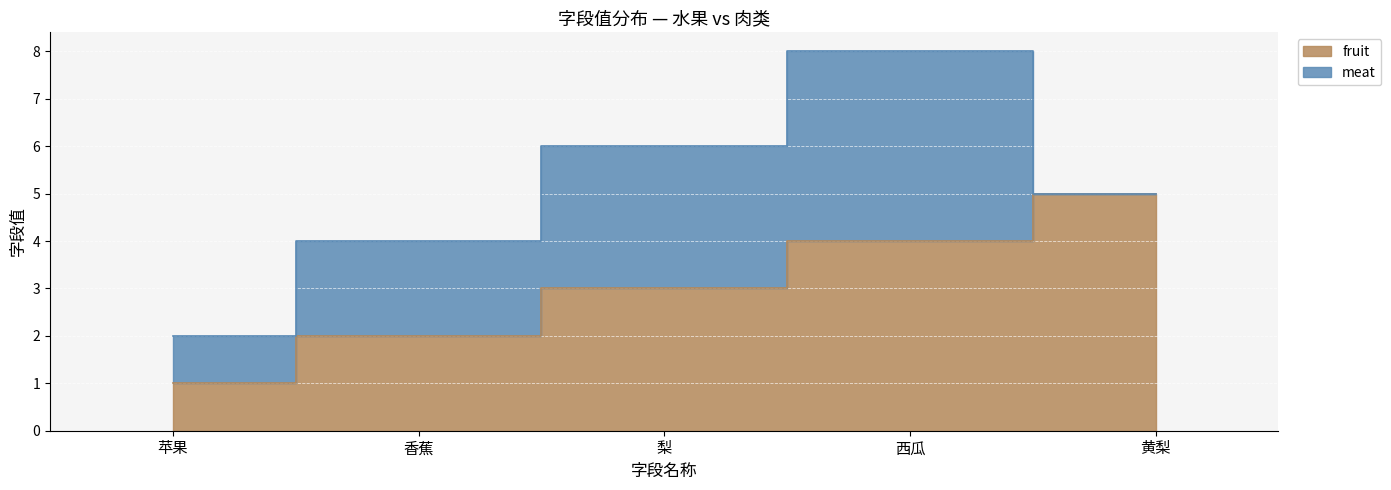

List the labels in order of value, smallest first.

苹果, 香蕉, 梨, 西瓜, 黄梨